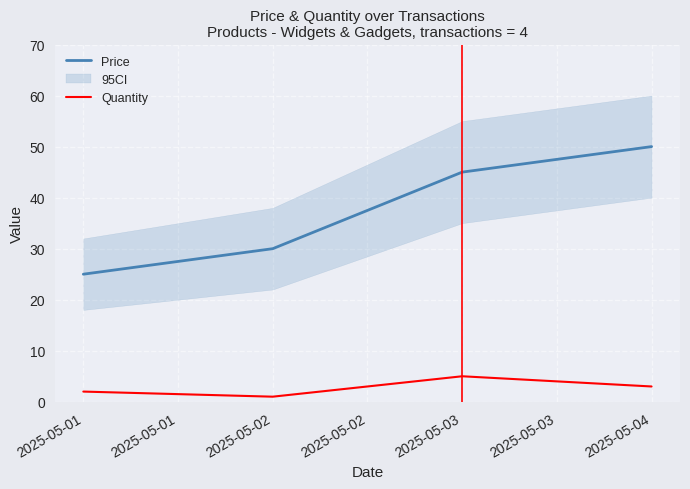

List the labels in order of Price value, smallest first.

2025-05-01, 2025-05-02, 2025-05-03, 2025-05-04